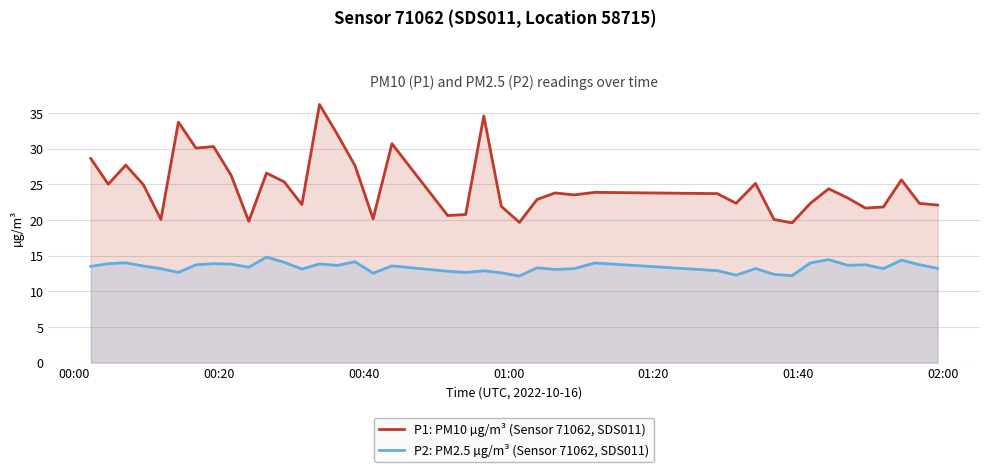

True or false: P2: PM2.5 µg/m³ (Sensor 71062, SDS011) and P1: PM10 µg/m³ (Sensor 71062, SDS011) cross at least once.

False